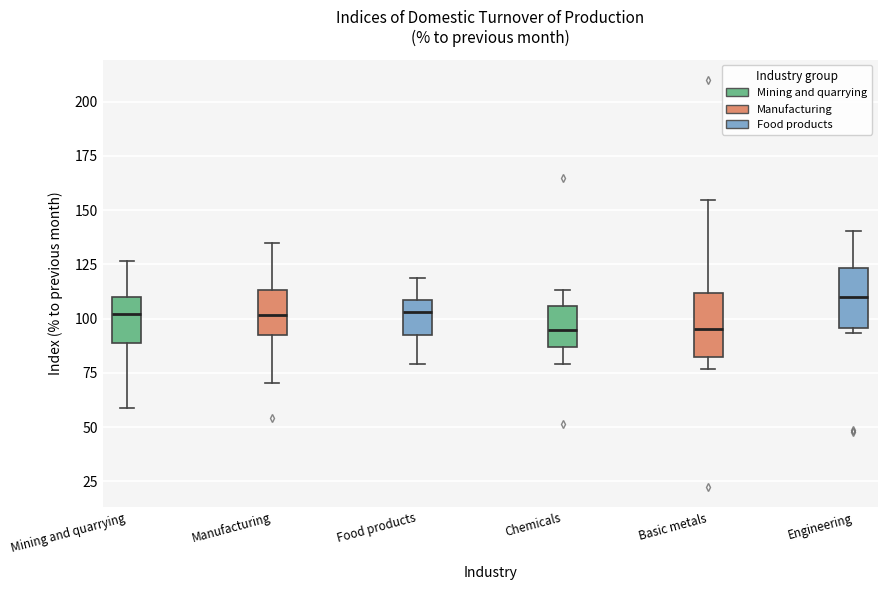

Reading left to right, transcribe this box plot: for each box, give where its median line is, the range the box spans, and where its two whiskers end, as read against the y-axis. The values are not printed on the chart, so give them approximately, as read against the axis.

Mining and quarrying: median 100, box 90 to 110, whiskers 60 to 125
Manufacturing: median 100, box 90 to 115, whiskers 70 to 135
Food products: median 105, box 90 to 110, whiskers 80 to 120
Chemicals: median 95, box 85 to 105, whiskers 80 to 115
Basic metals: median 95, box 80 to 110, whiskers 75 to 155
Engineering: median 110, box 95 to 125, whiskers 95 (just below the box's lower edge) to 140